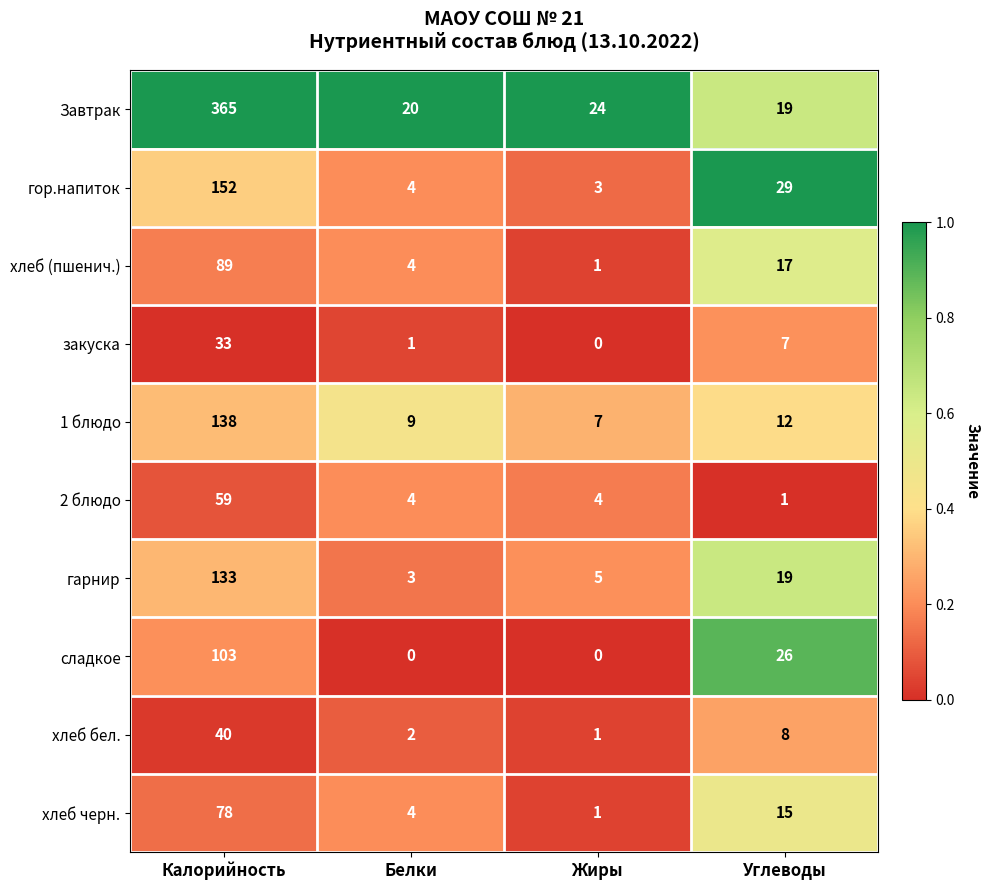

At which category is the sum across all series the highest?

Калорийность